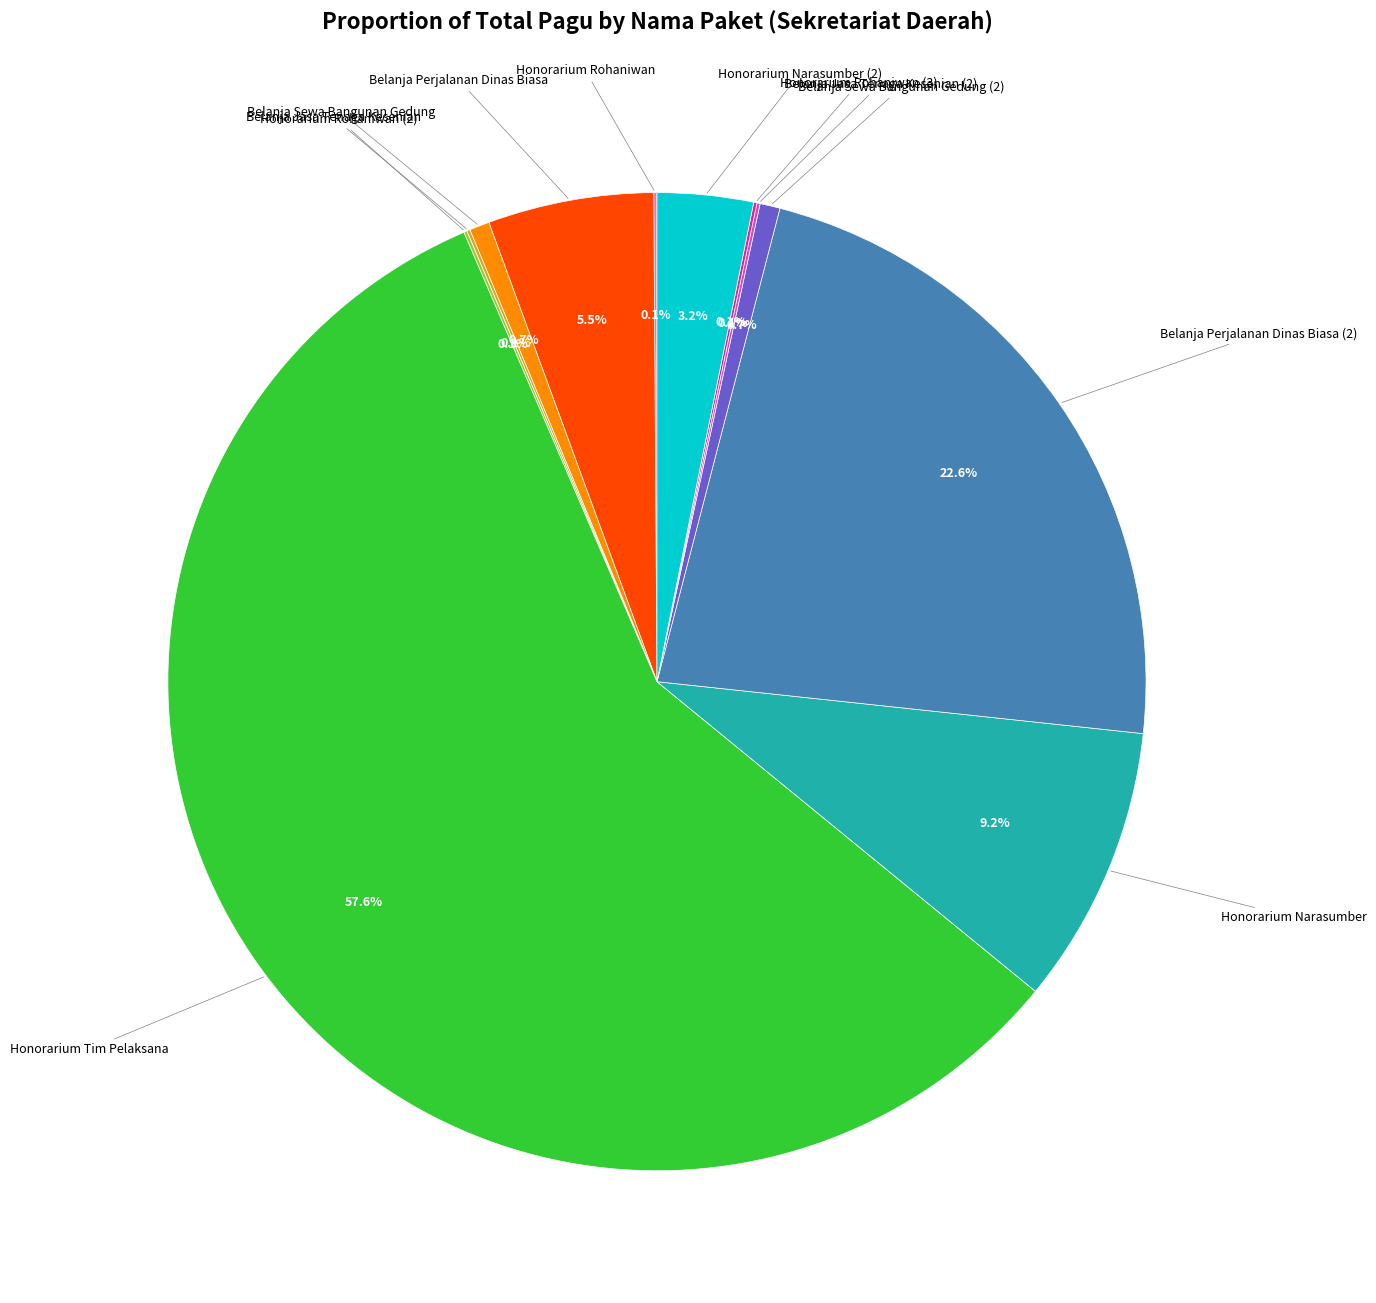

Is there any slice that represents more than half of the pie?

Yes